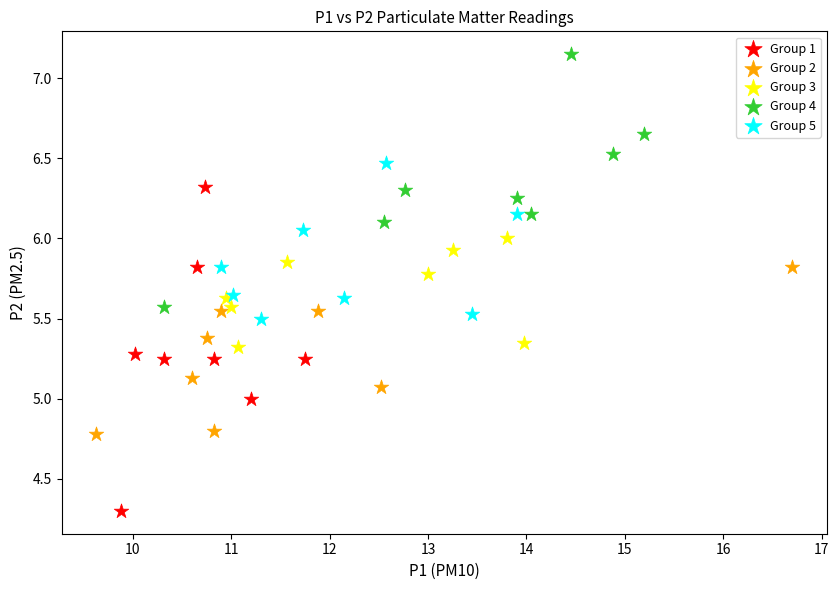

Which series has the widest spread of Y values?

Group 1